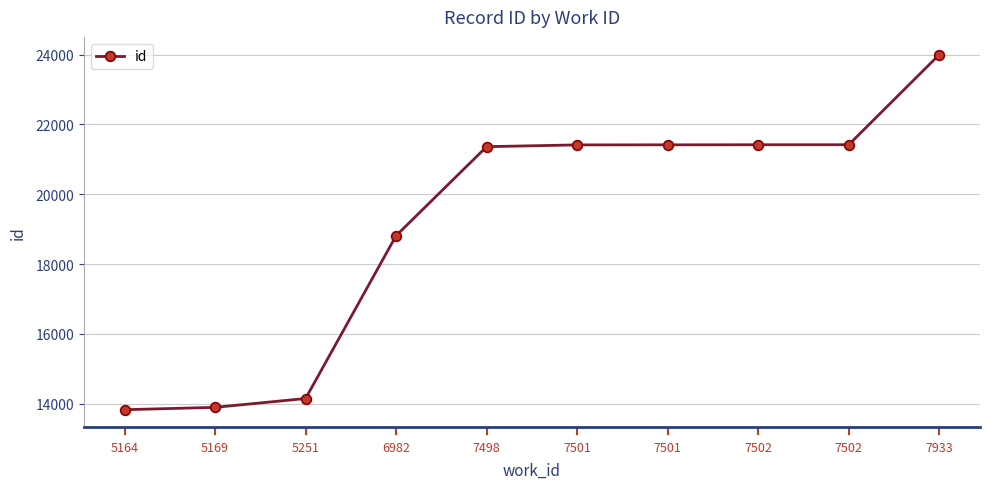

Which category has the lowest value across all series?

5164